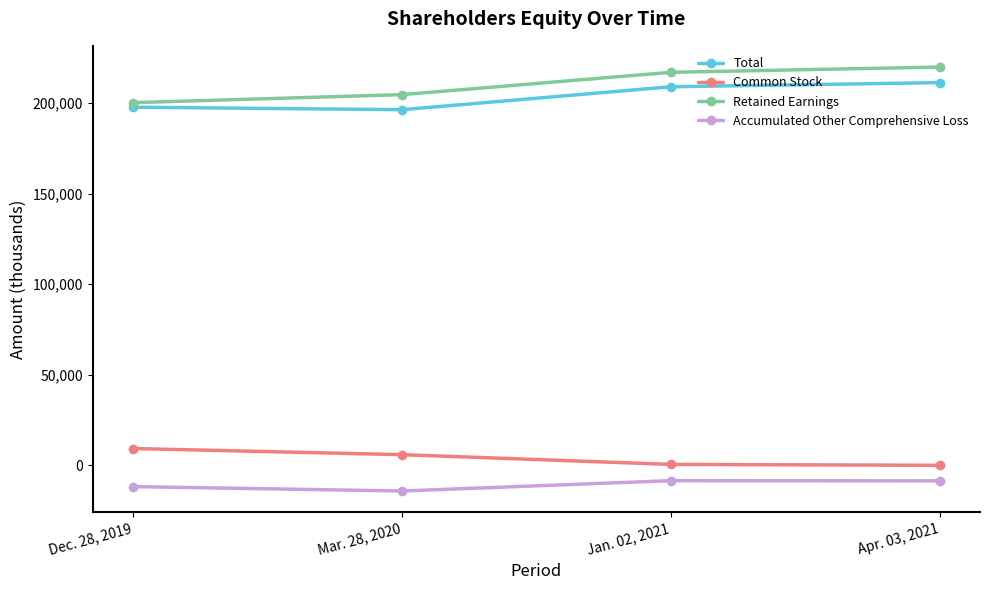

Is the value of Accumulated Other Comprehensive Loss at Mar. 28, 2020 greater than the value of Retained Earnings at Dec. 28, 2019?

No